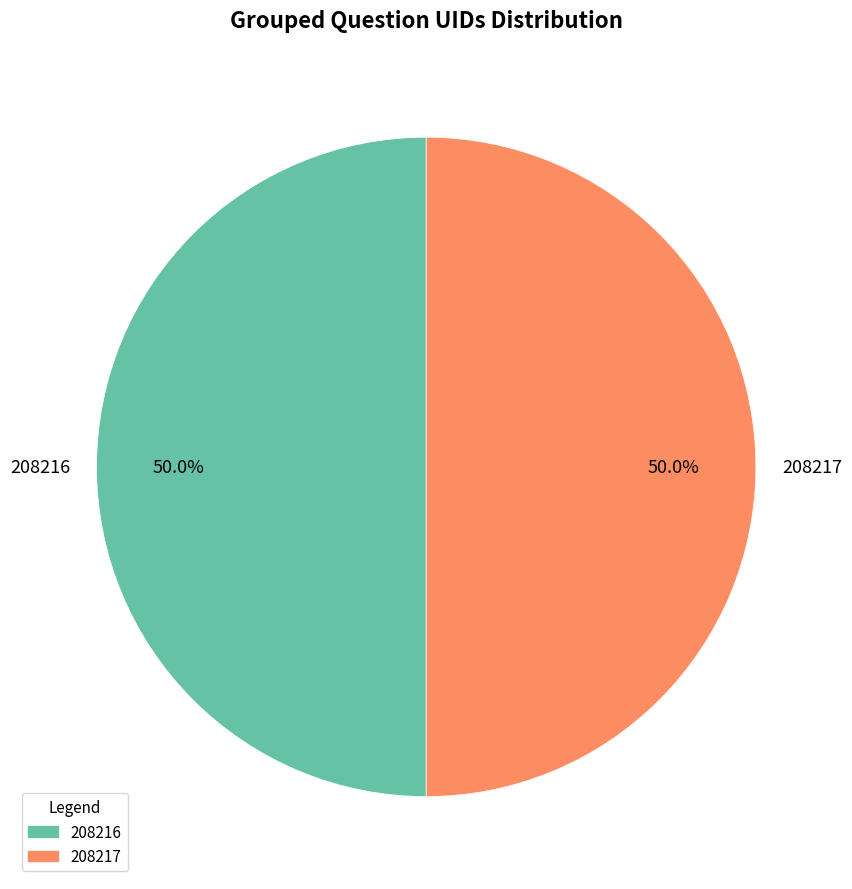

To the nearest percent, what portion does 208216 represent?

50%